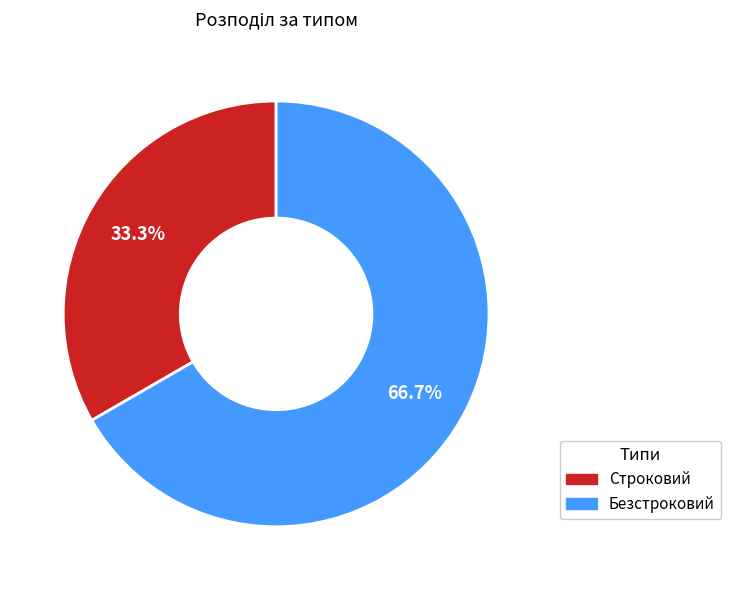

True or false: Строковий accounts for 47% of the total.

False